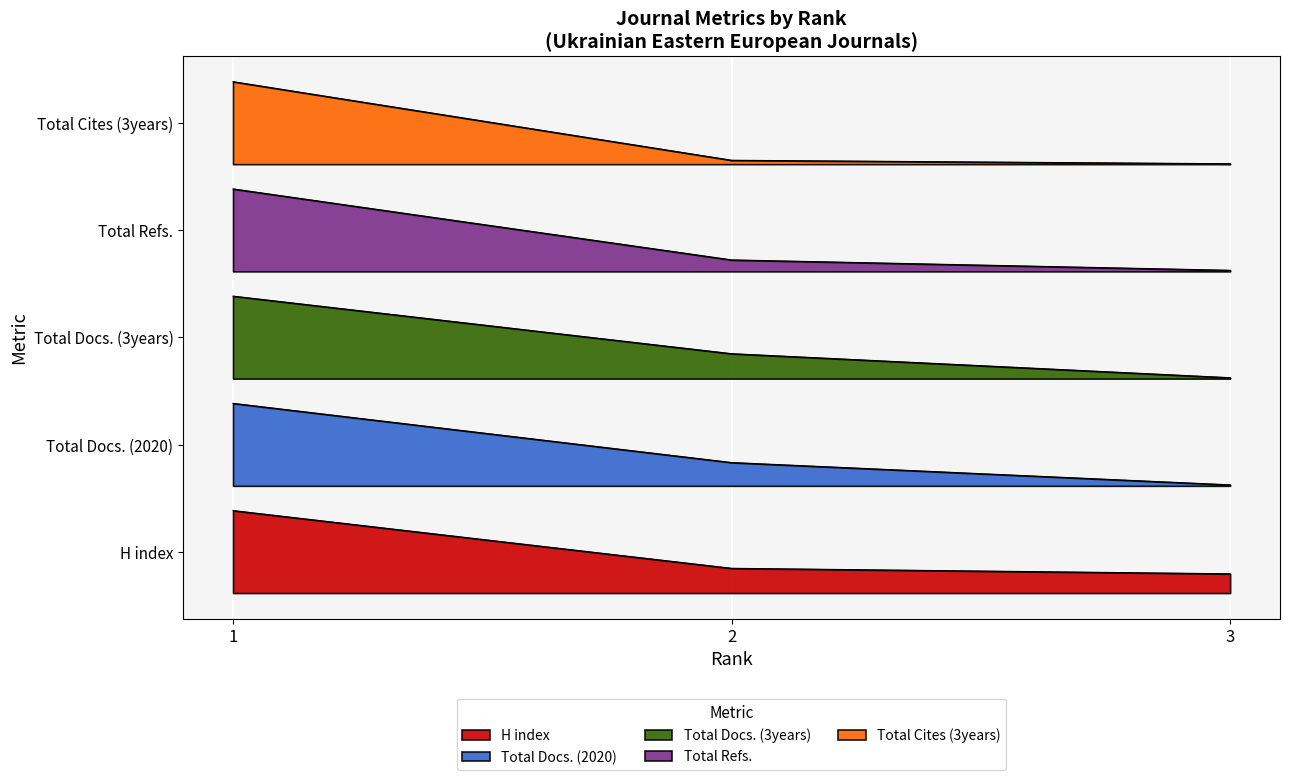

What is the spread (max minus min) of values at 3?

5.0